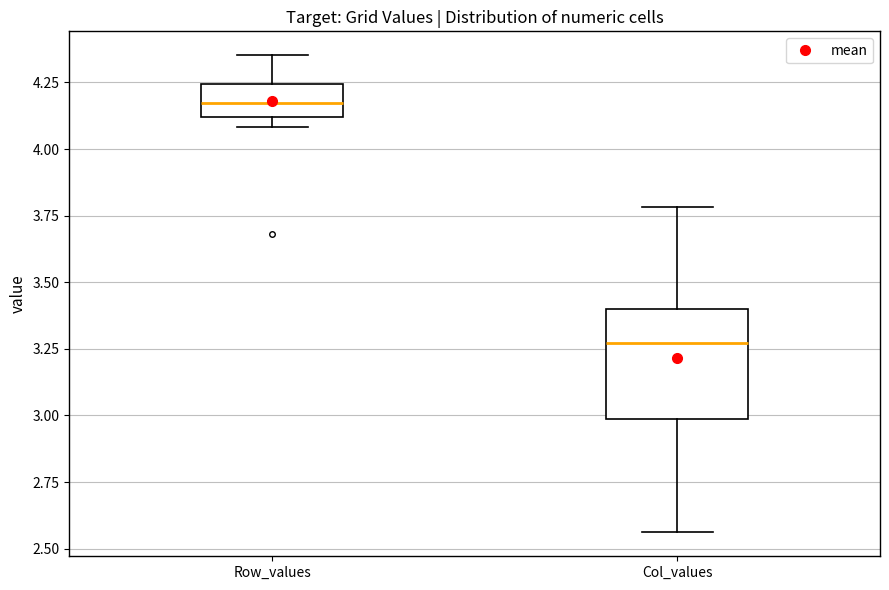

Reading left to right, transcribe this box plot: for each box, give where its median line is, the range the box spans, and where its two whiskers end, as read against the y-axis. The values are not printed on the chart, so give them approximately, as read against the axis.

Row_values: median 4.15, box 4.10 to 4.25, whiskers 4.10 (just below the box's lower edge) to 4.35
Col_values: median 3.25, box 3.00 to 3.40, whiskers 2.55 to 3.80